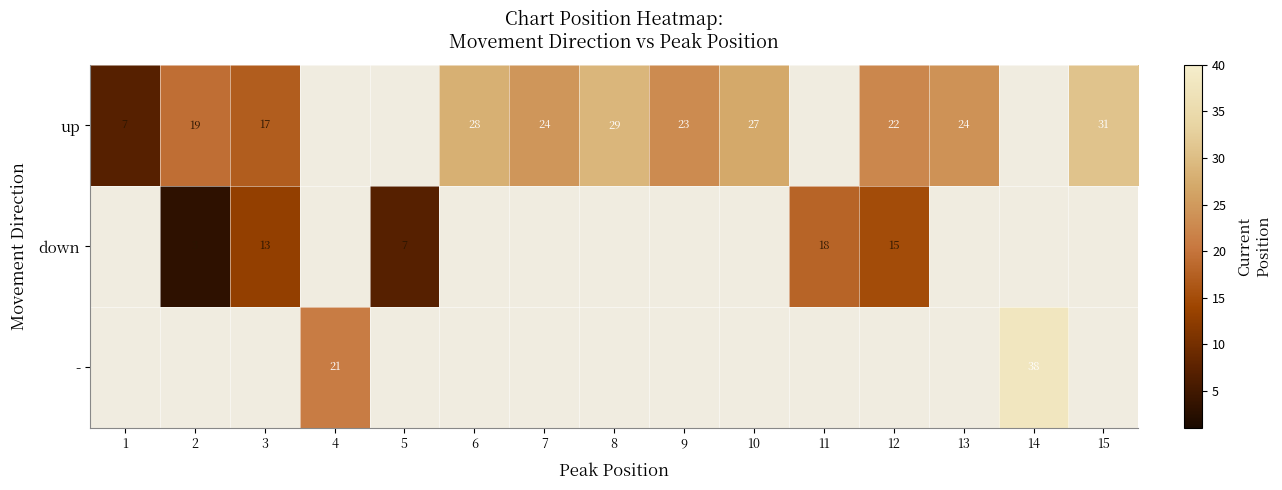

What is the greatest value displayed?

38.0